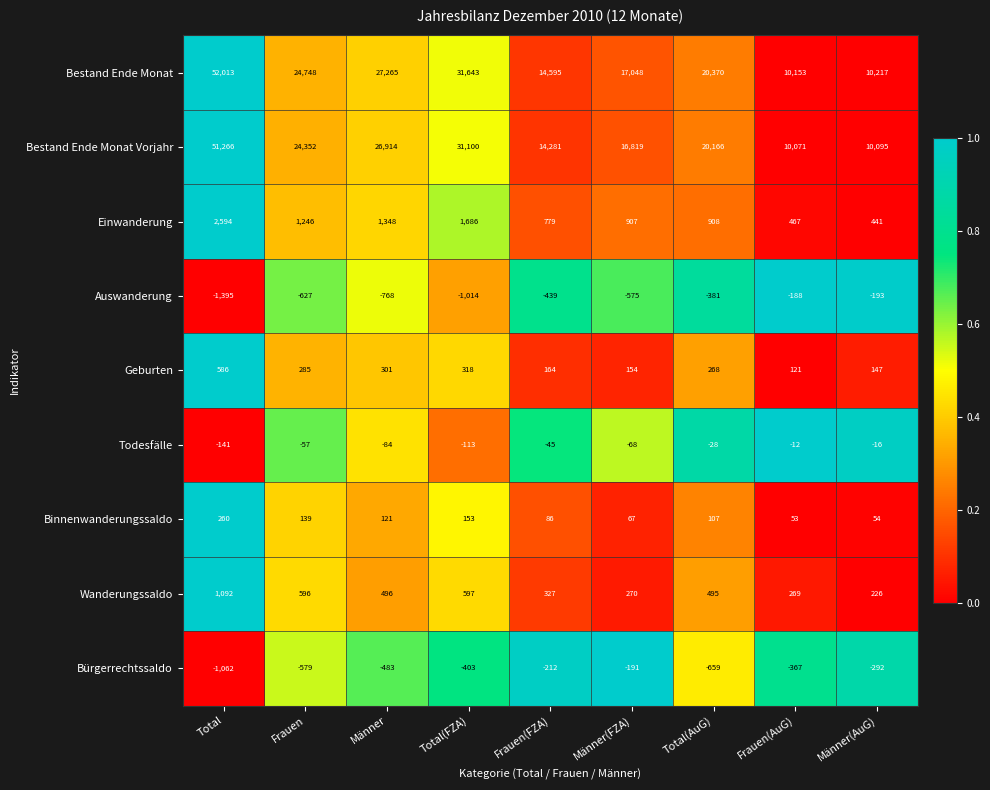

What is the spread (max minus min) of values at Frauen(AuG)?

10520